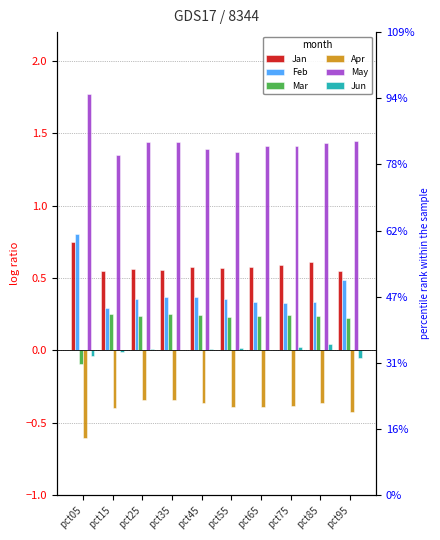

Which series has the widest spread of values?

Feb